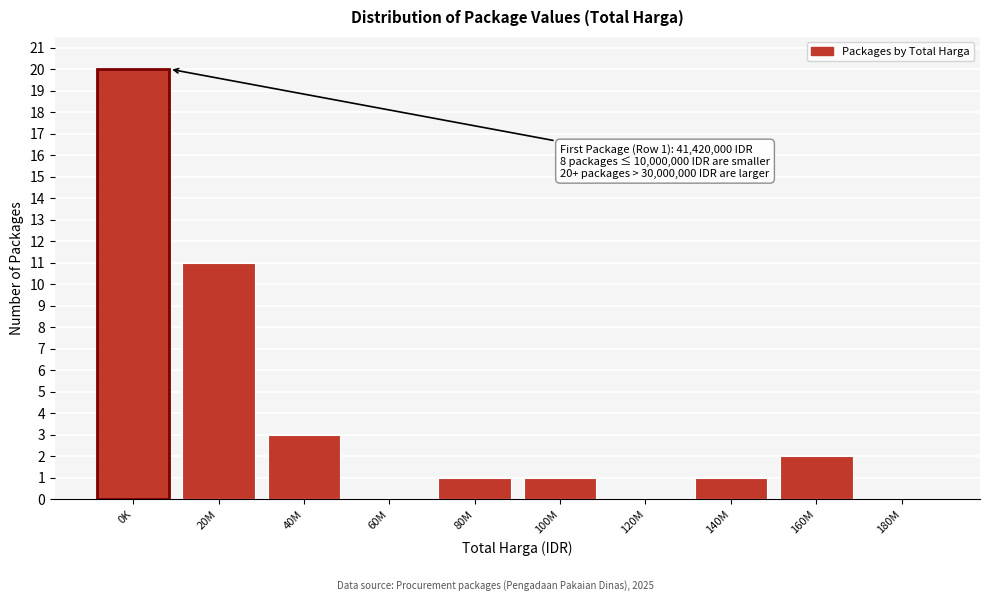

Reading right to left, transcribe all the data shown in this chart.

180M=0	160M=2	140M=1	120M=0	100M=1	80M=1	60M=0	40M=3	20M=11	0K=20